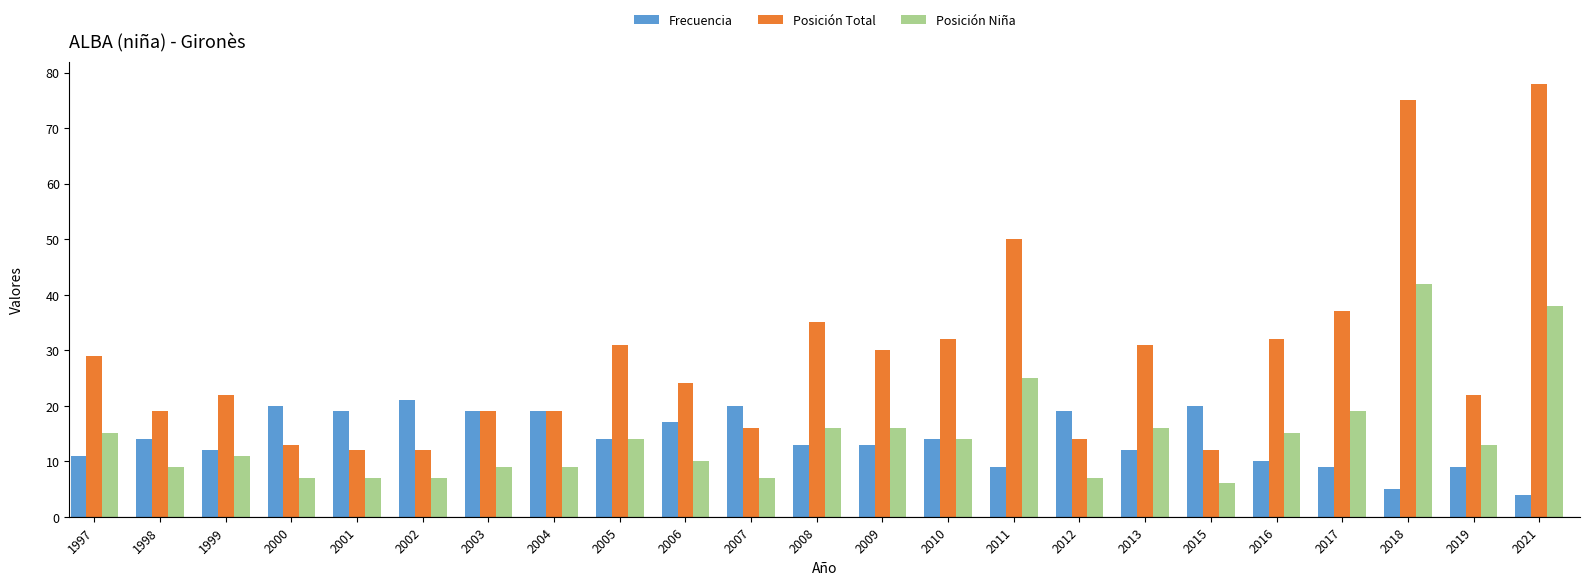

At which label does Posición Total first exceed 24?

1997